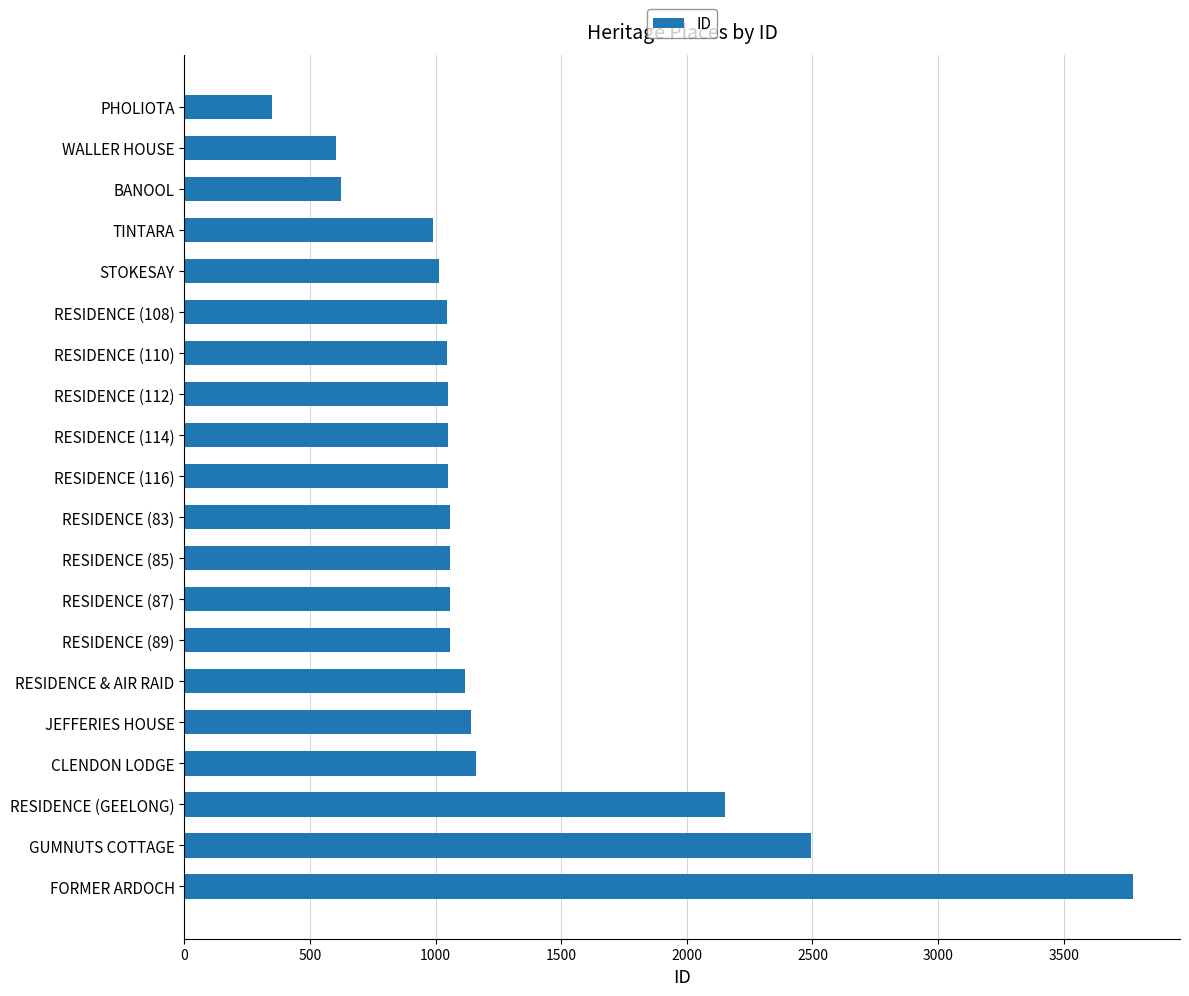

Where is the data nearest to the value 2061?

RESIDENCE (GEELONG)